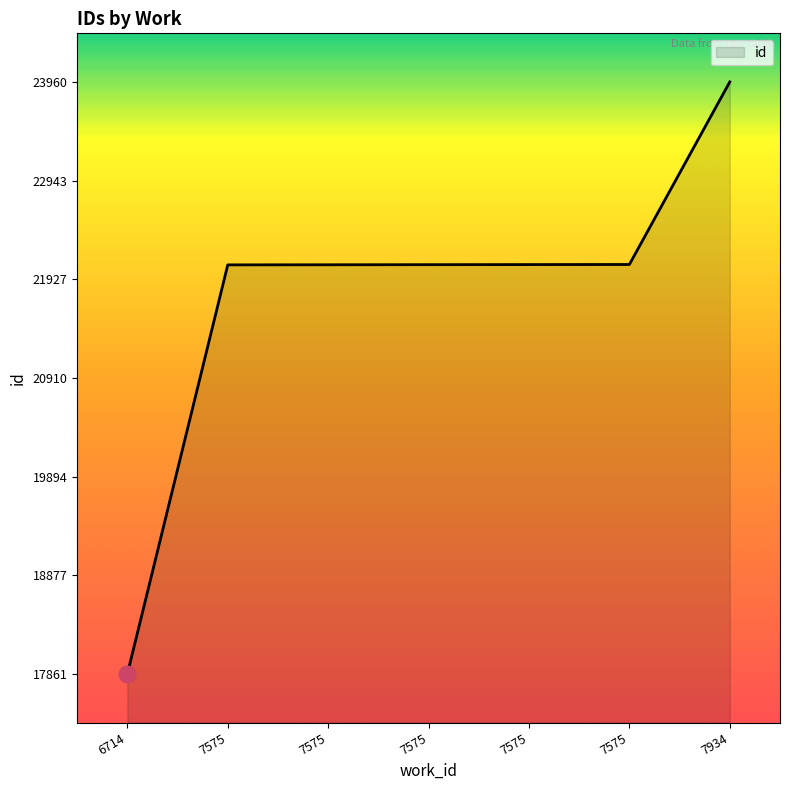

Reading right to left, what are all the values shown in this chart?

23960	22079	22078	22077	22076	22075	17861